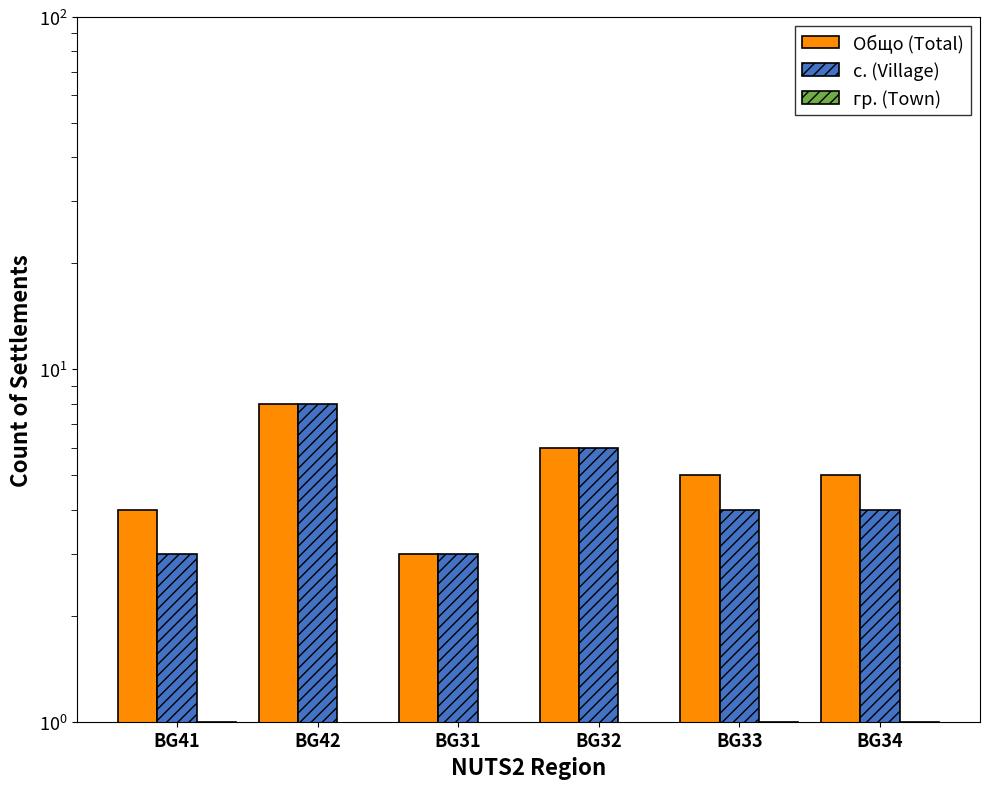

How many values in the с. (Village) series exceed 4?

2